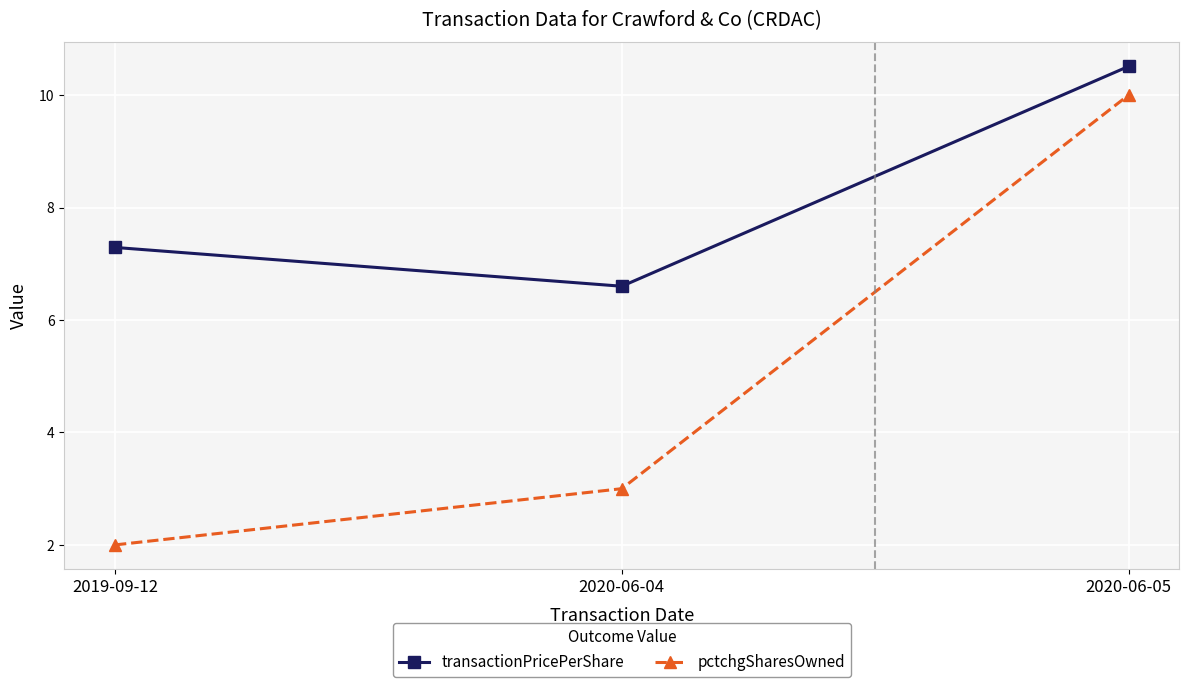

Is it true that transactionPricePerShare equals 11.1 at 2020-06-04?

False